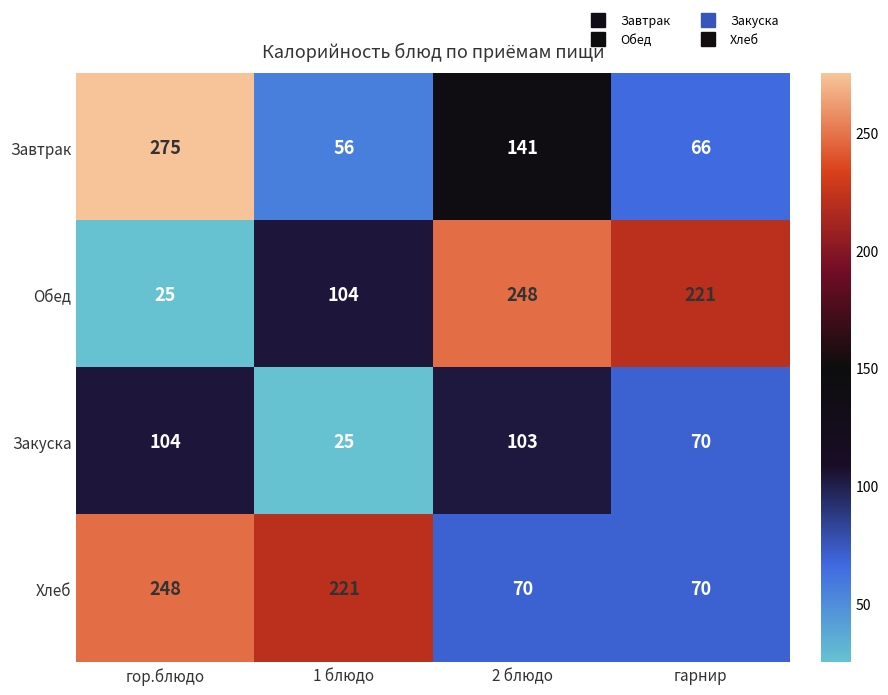

What is the total value across all series at гор.блюдо?

652